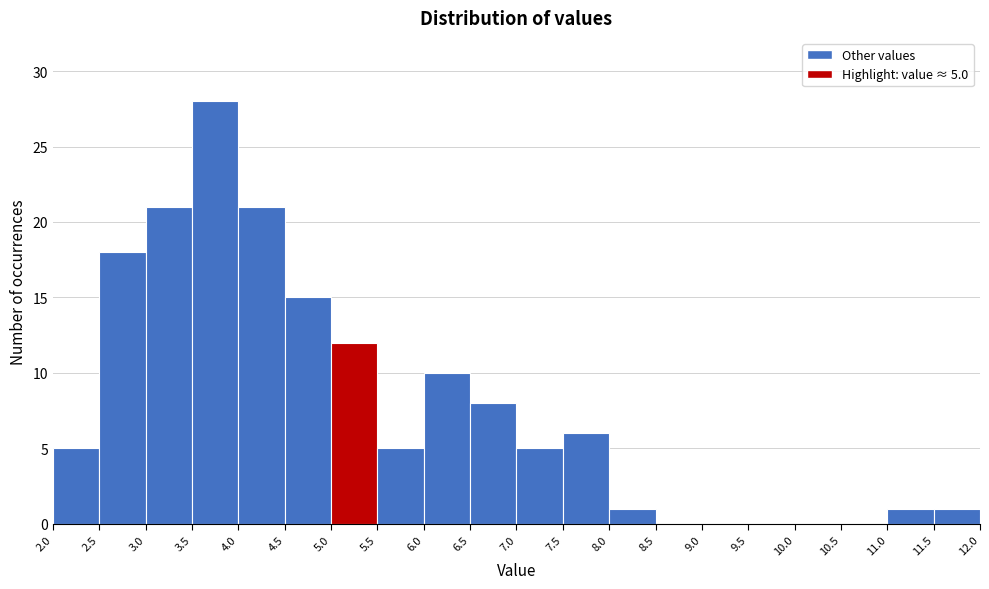

Over which range of the x-axis is the bar tallest?

3.5 to 4.0